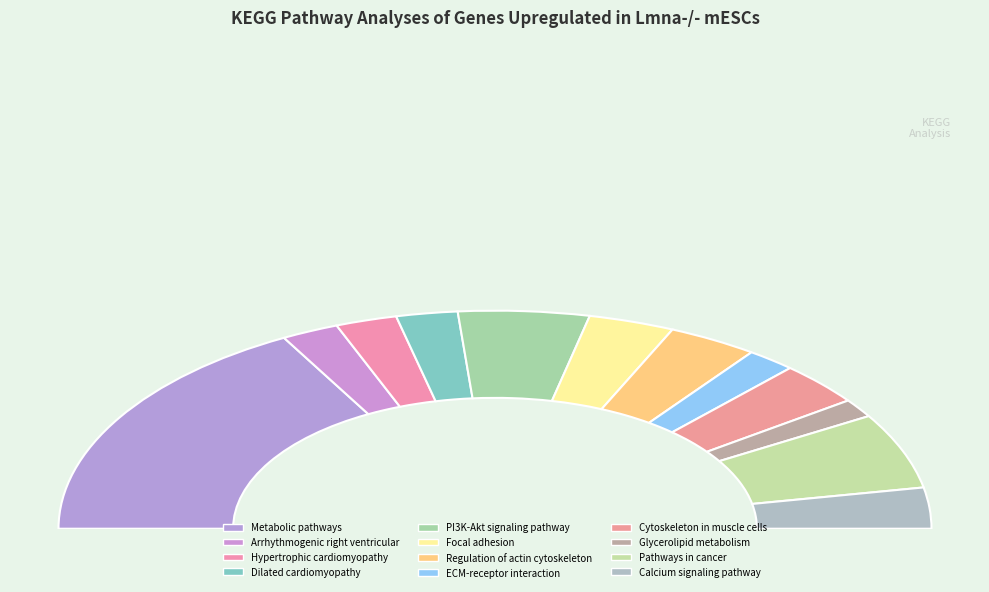

Is it true that PI3K-Akt signaling pathway is 1% of the pie?

False